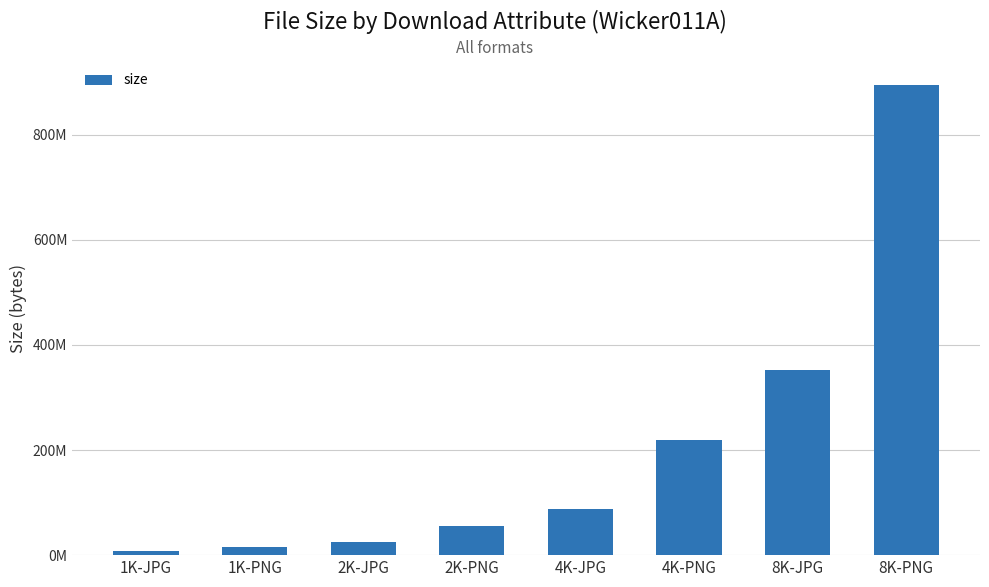

Are the bars horizontal?

No